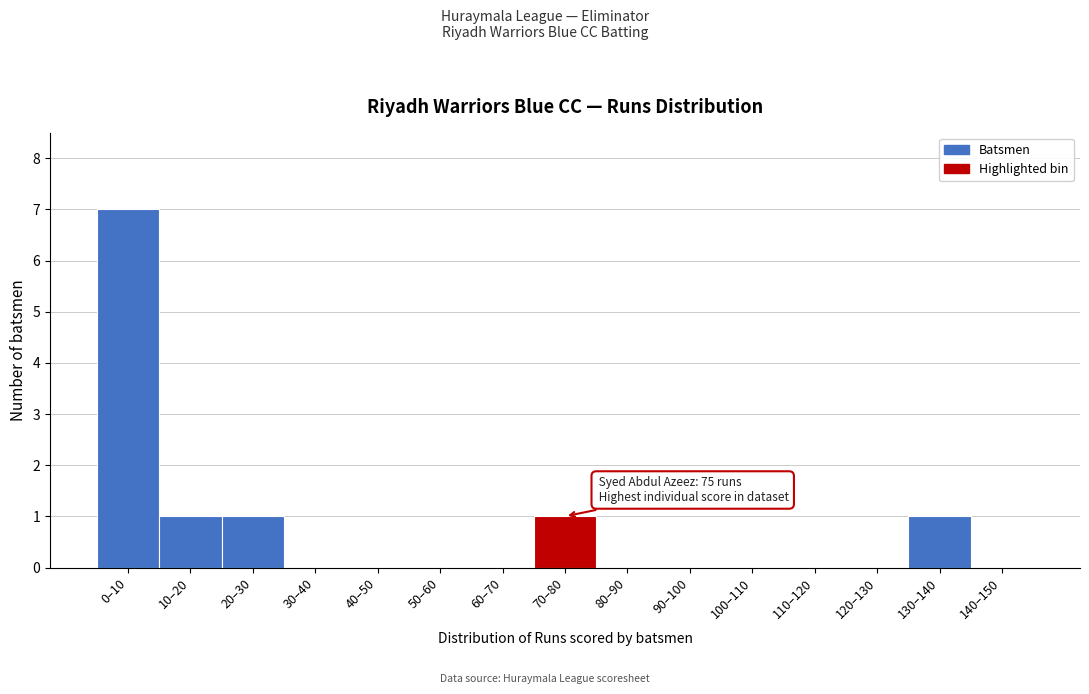

Reading left to right, extract all data points from this chart.

0–10=7	10–20=1	20–30=1	30–40=0	40–50=0	50–60=0	60–70=0	70–80=1	80–90=0	90–100=0	100–110=0	110–120=0	120–130=0	130–140=1	140–150=0